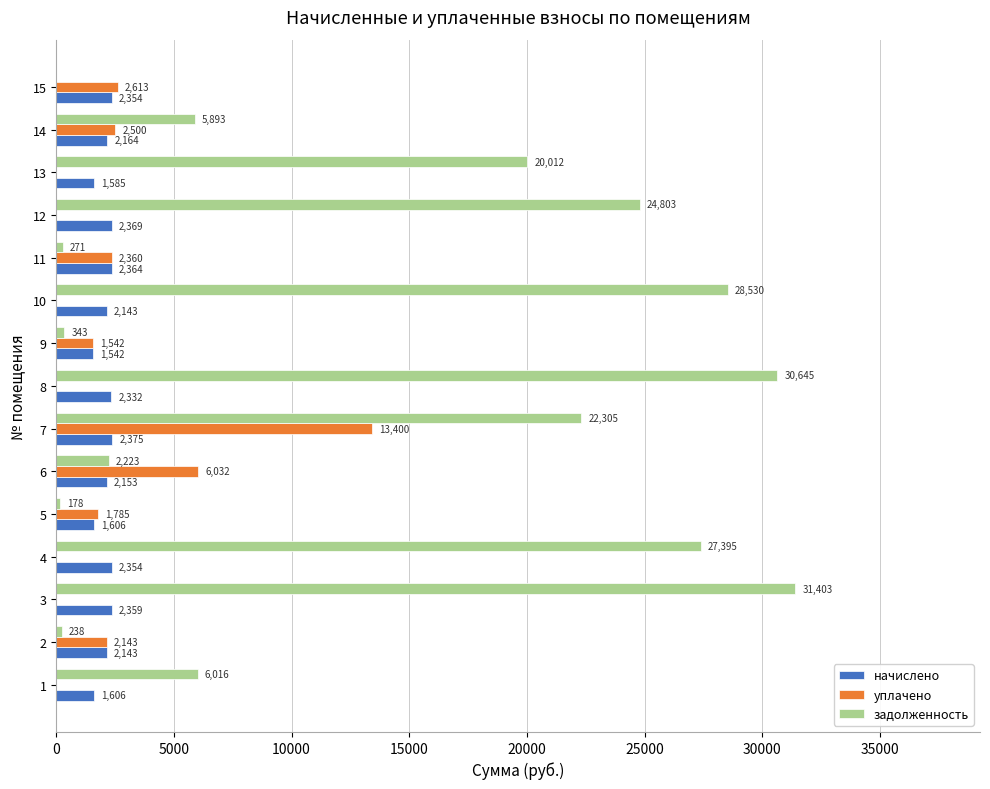

Between 2 and 10, which series saw the biggest shift?

задолженность